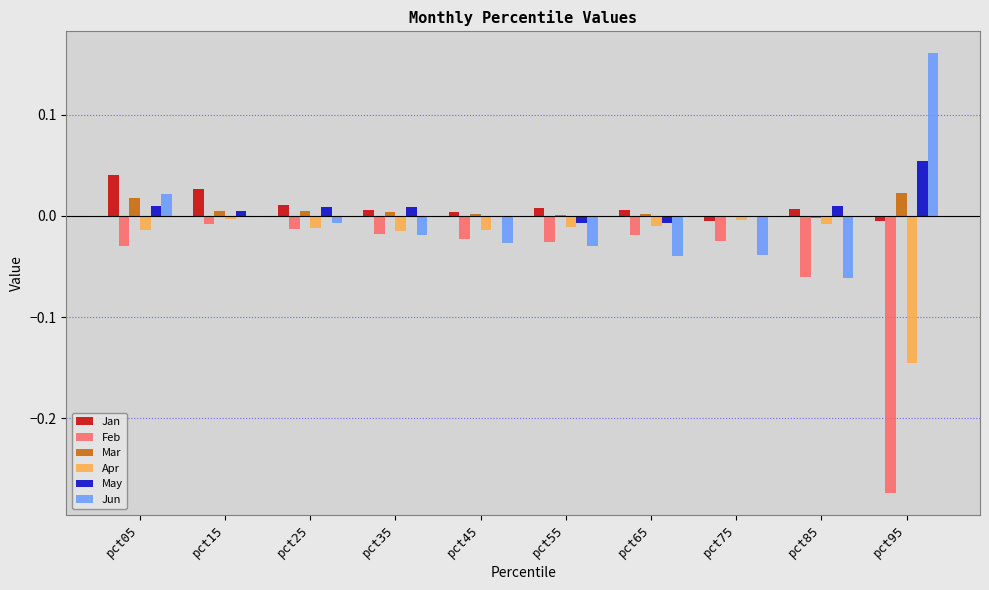

The value of Feb at pct35 is -0.0. True or false?

True